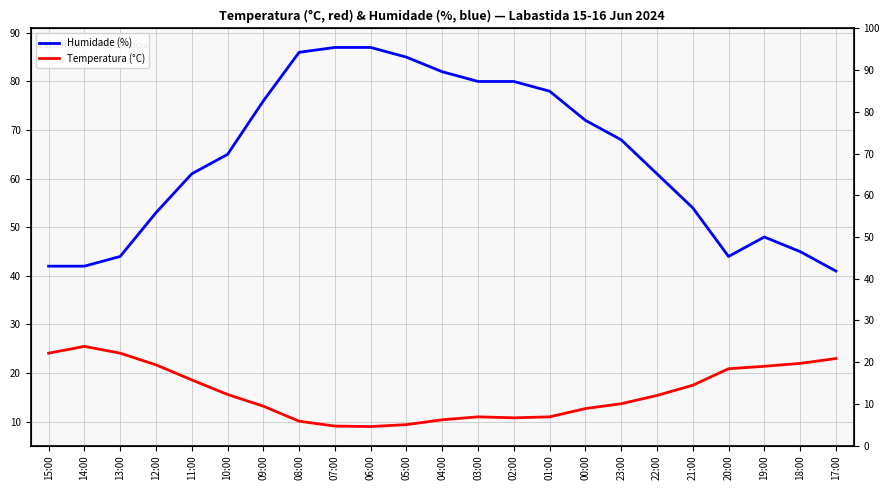

Rank the categories by Humidade (%) value from lowest to highest.

17:00, 15:00, 14:00, 13:00, 20:00, 18:00, 19:00, 12:00, 21:00, 11:00, 22:00, 10:00, 23:00, 00:00, 09:00, 01:00, 03:00, 02:00, 04:00, 05:00, 08:00, 07:00, 06:00